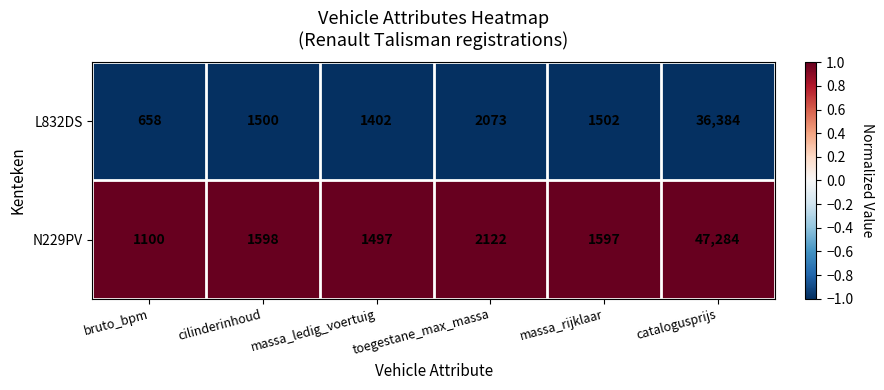

Rank the categories by L832DS value from highest to lowest.

catalogusprijs, toegestane_max_massa, massa_rijklaar, cilinderinhoud, massa_ledig_voertuig, bruto_bpm